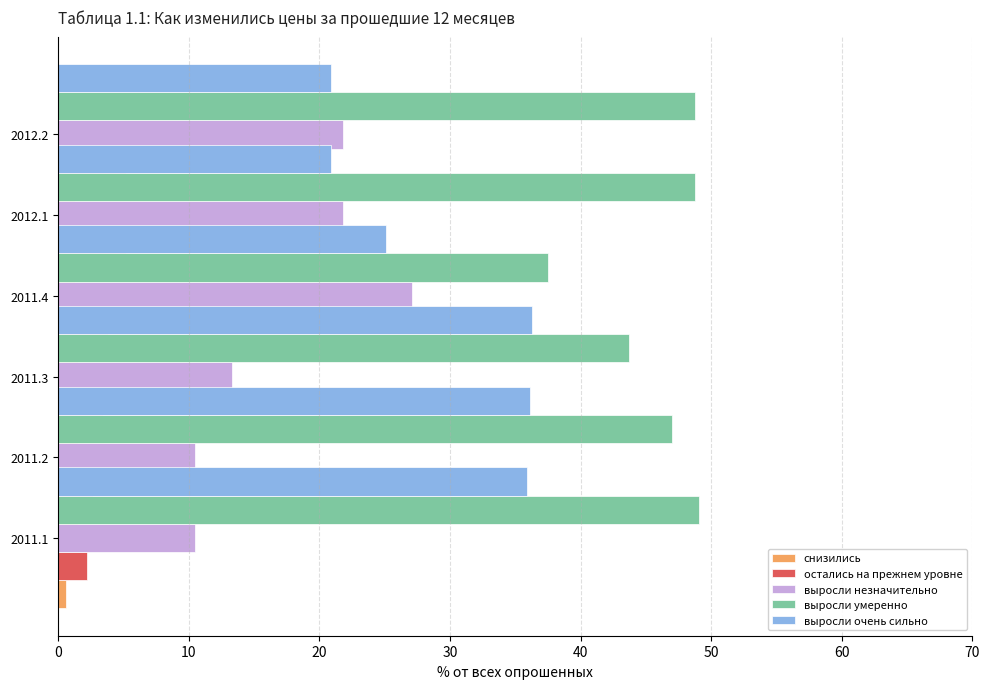

What is the sum of the выросли очень сильно values at 30 and 50?

46.0